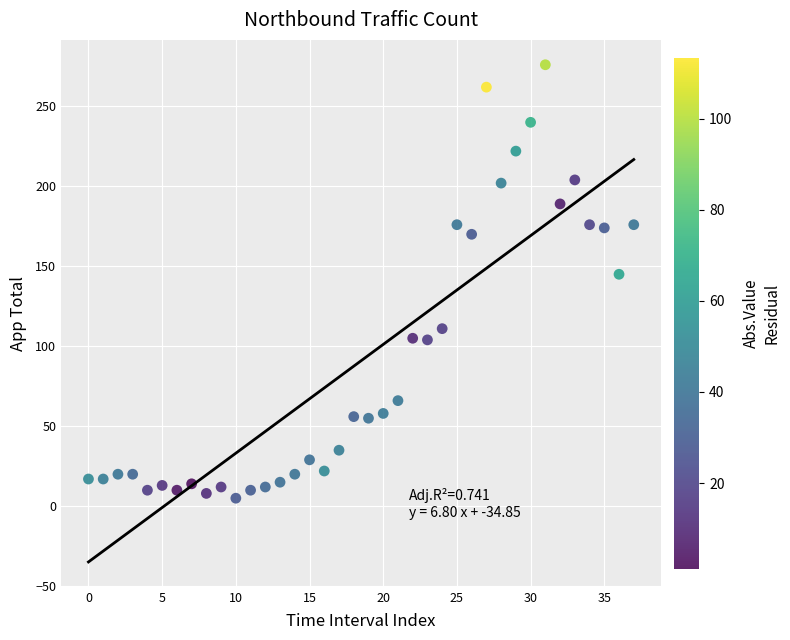

What is the range of Y values (max minus min)?

271